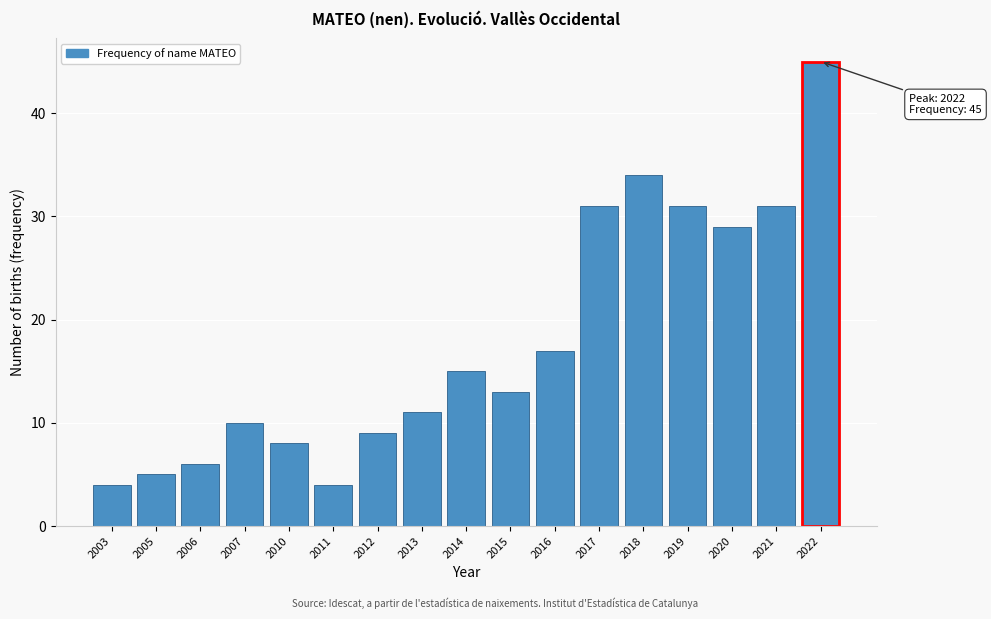

Reading left to right, what are all the values shown in this chart?

4	5	6	10	8	4	9	11	15	13	17	31	34	31	29	31	45